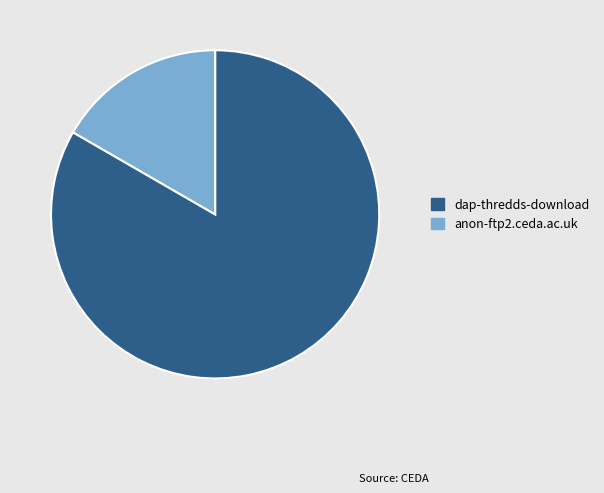

What is the ratio of the value at dap-thredds-download to the value at anon-ftp2.ceda.ac.uk?

5.0